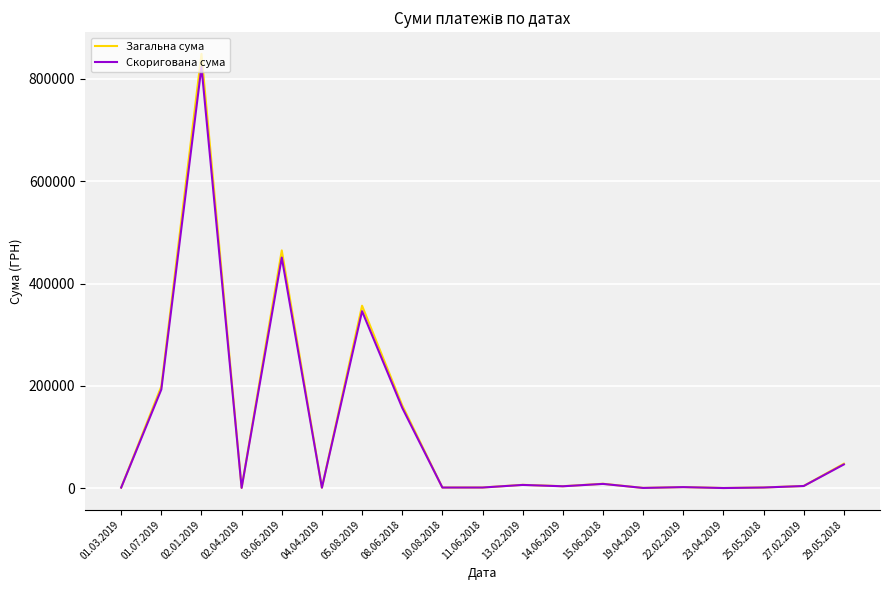

What is the highest value of the Загальна сума series?

849175.9